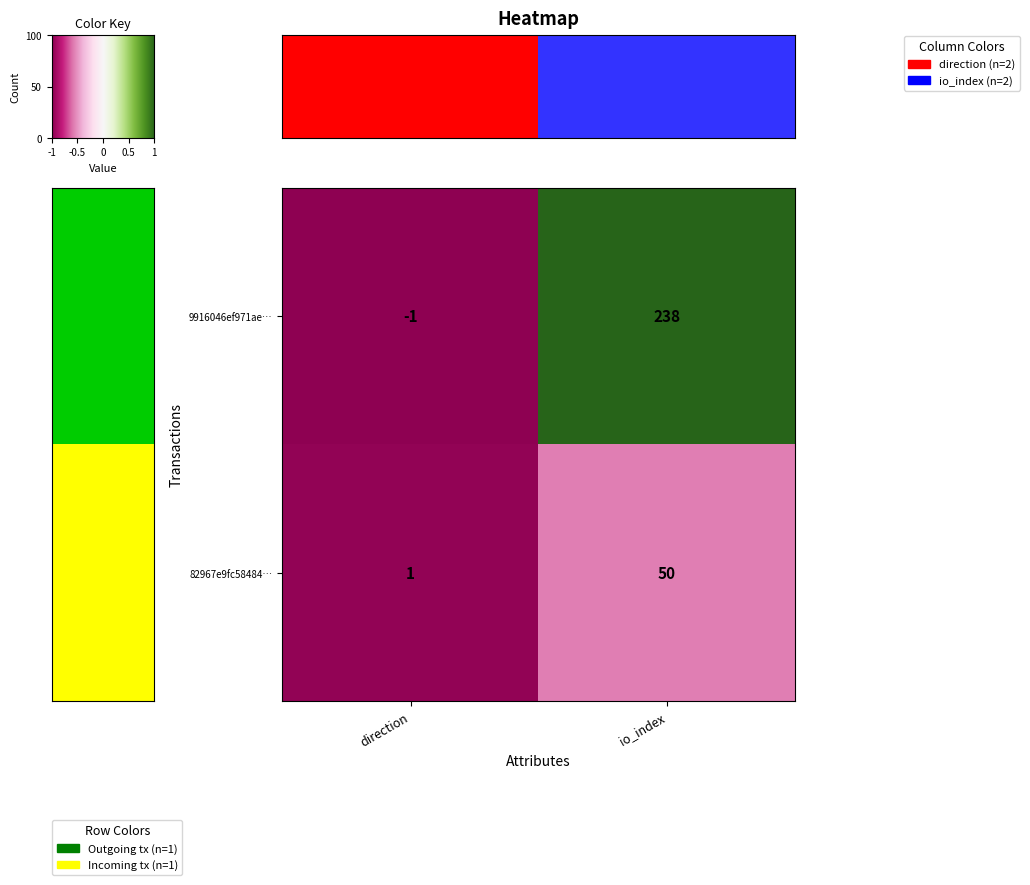

Is it true that 9916046ef971ae… equals 53 at io_index?

False